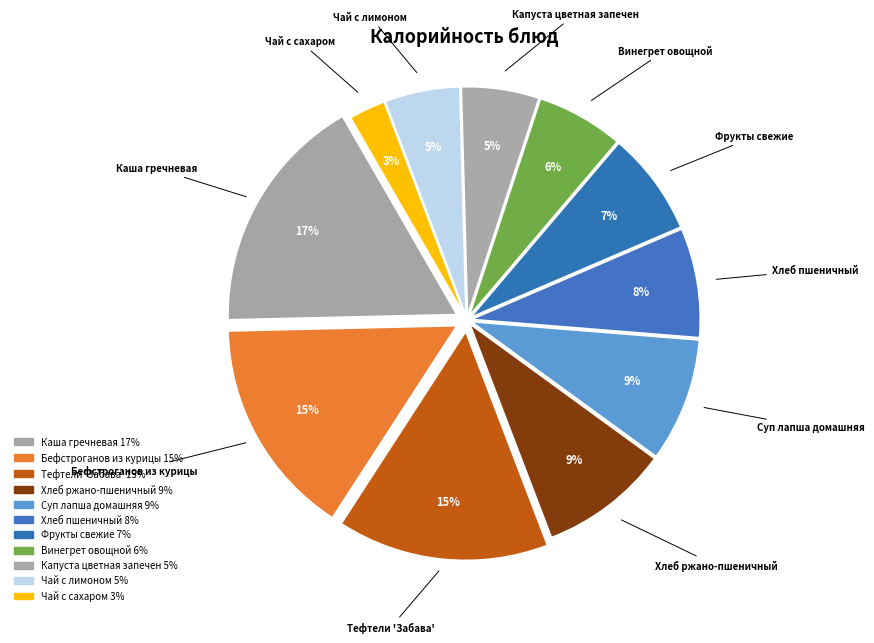

How many segments does this pie chart have?

11